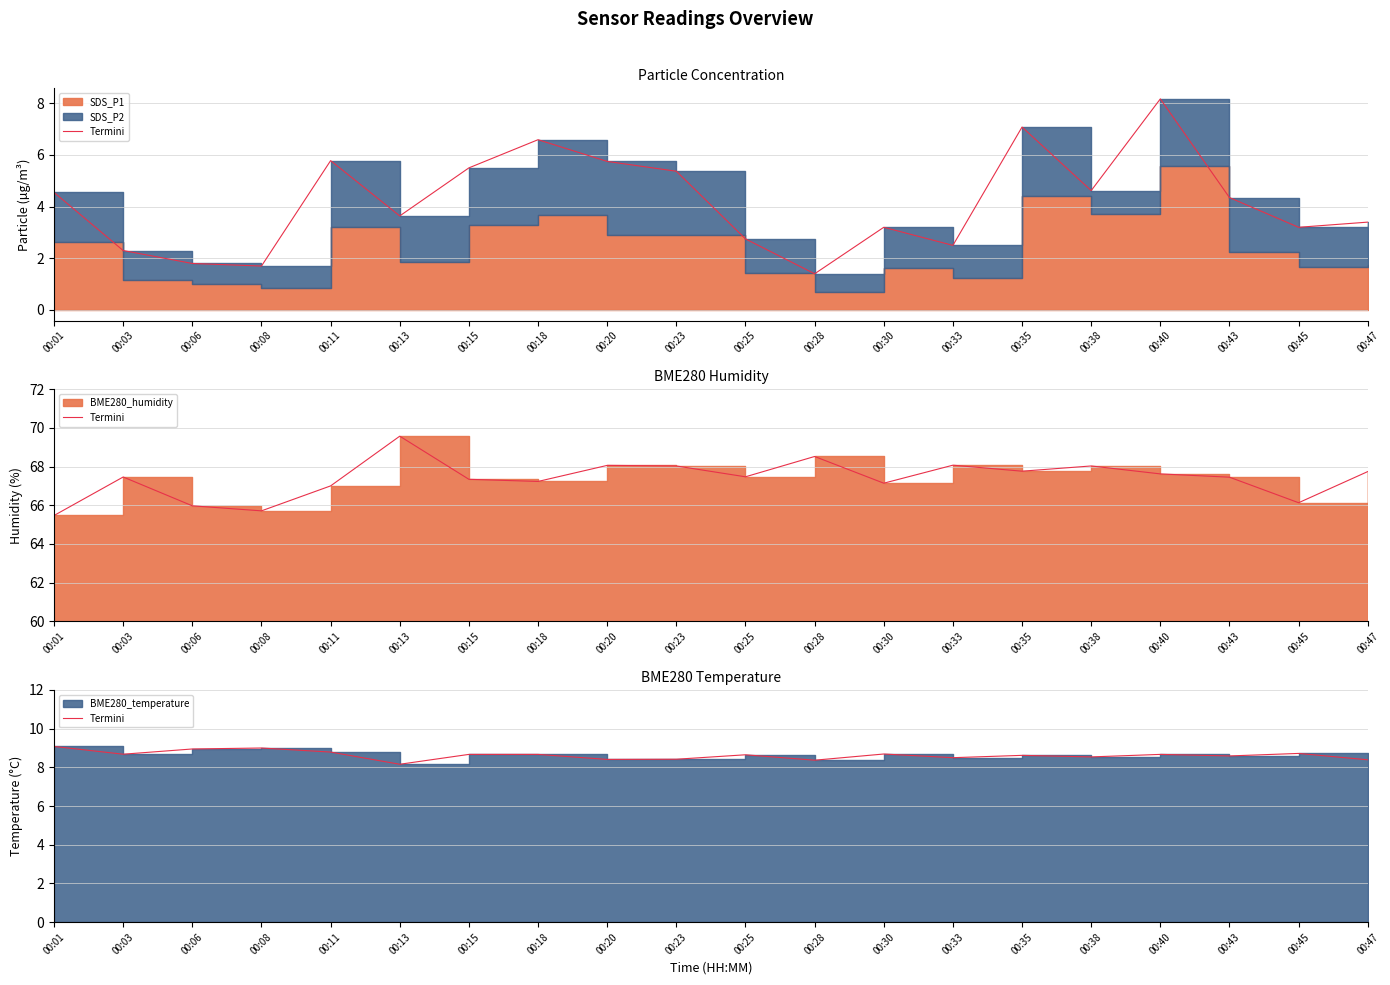

What is the value of the 4th point from the left?

9.0